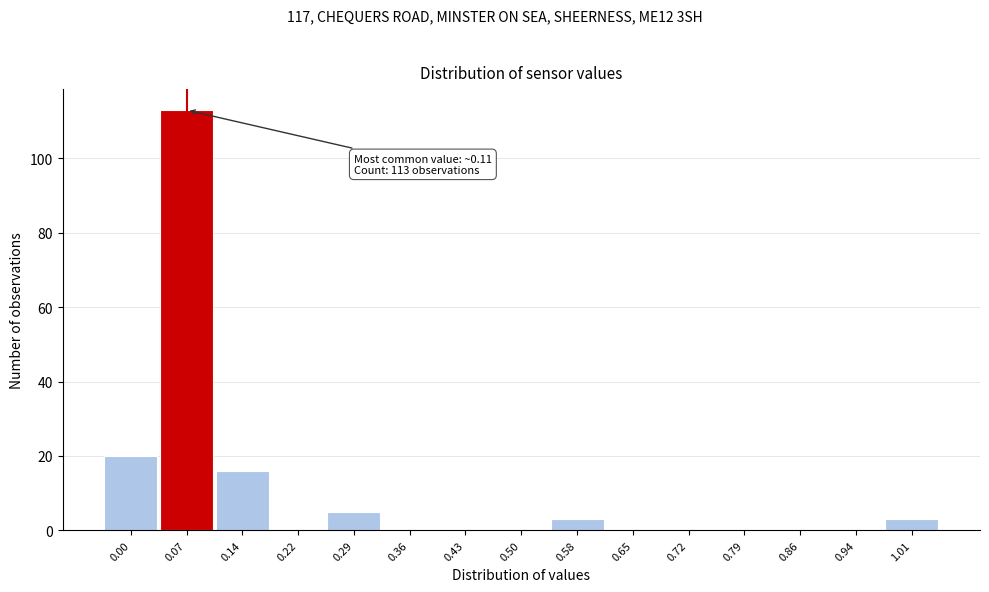

Reading left to right, list all the values displayed in this chart.

0.00=20	0.07=113	0.14=16	0.22=0	0.29=5	0.36=0	0.43=0	0.50=0	0.58=3	0.65=0	0.72=0	0.79=0	0.86=0	0.94=0	1.01=3